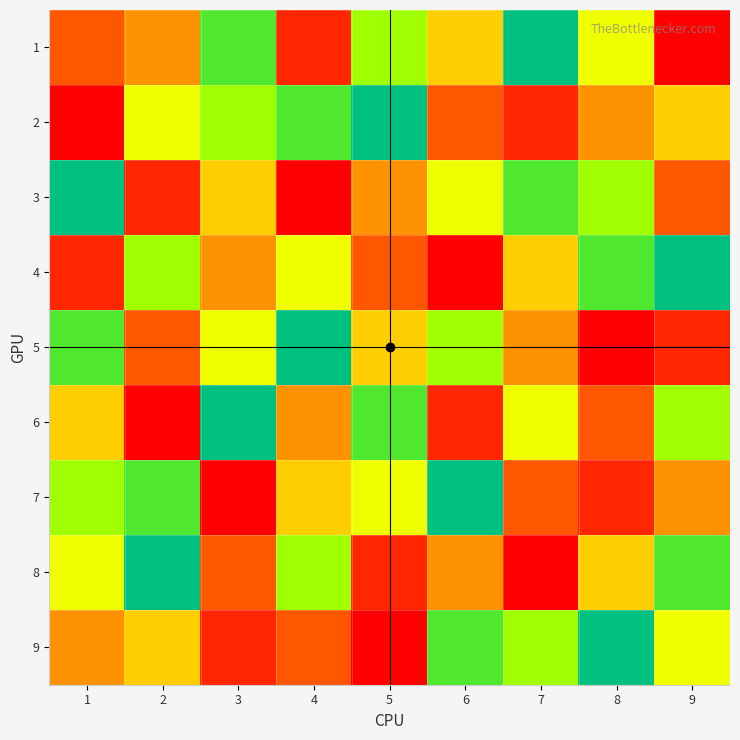

List the series in order of their peak value, lowest first.

1, 2, 3, 4, 5, 6, 7, 8, 9